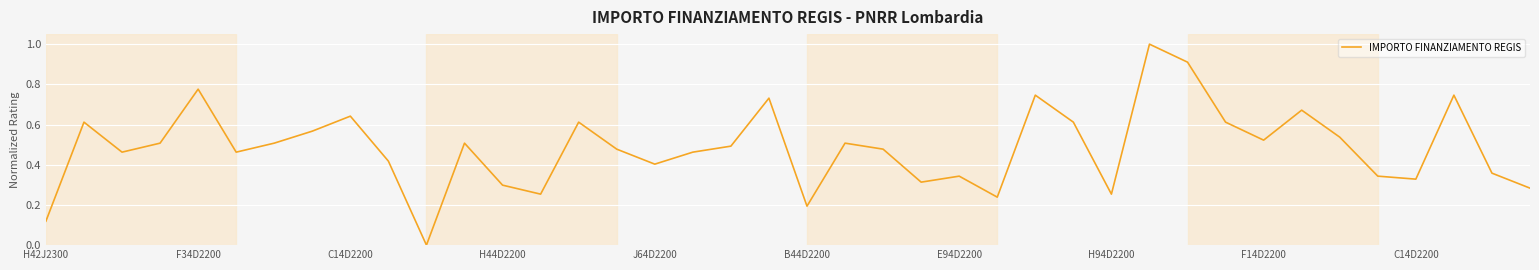

What is the greatest value displayed?

1.0